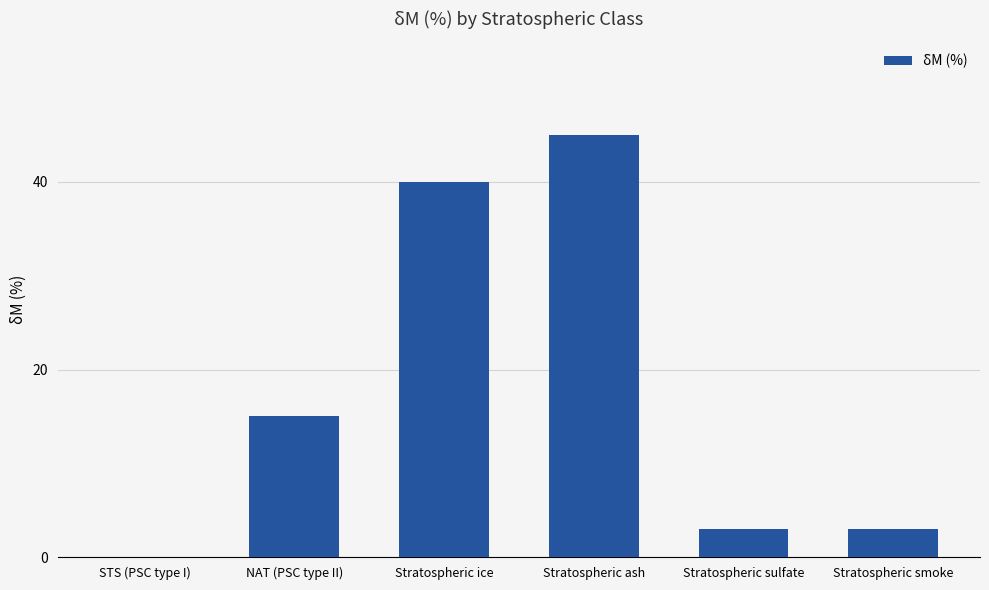

How many values are above zero?

5